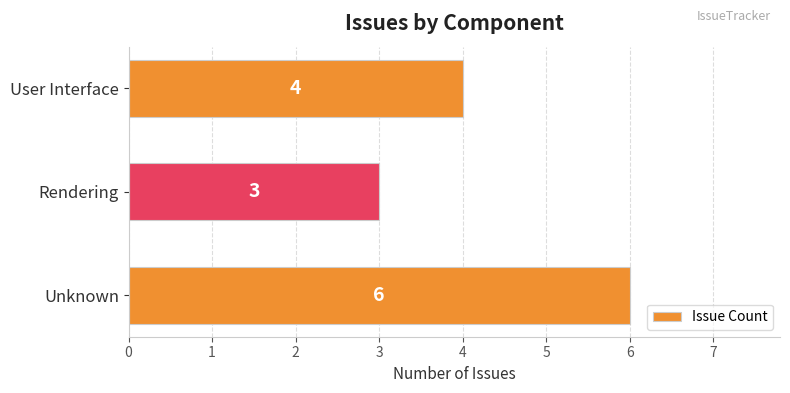

What is the average value?

4